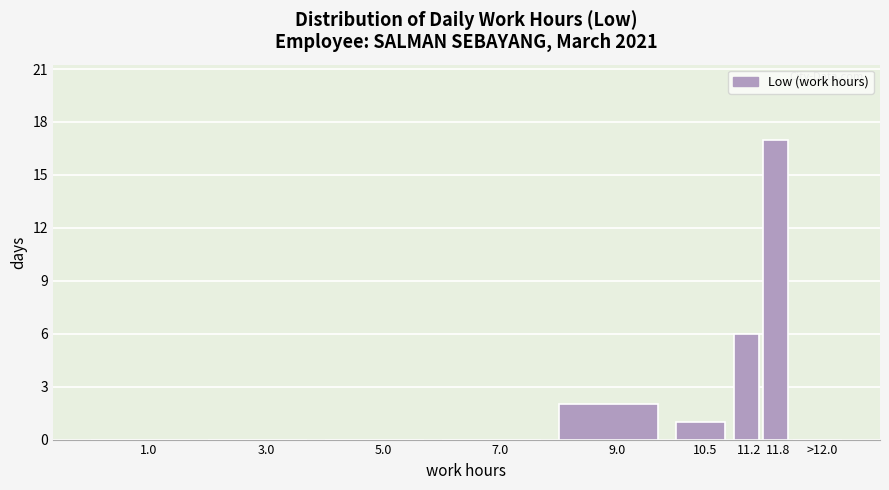

Reading left to right, transcribe all the data shown in this chart.

1.0=0	3.0=0	5.0=0	7.0=0	9.0=2	10.5=1	11.2=6	11.8=17	>12.0=0